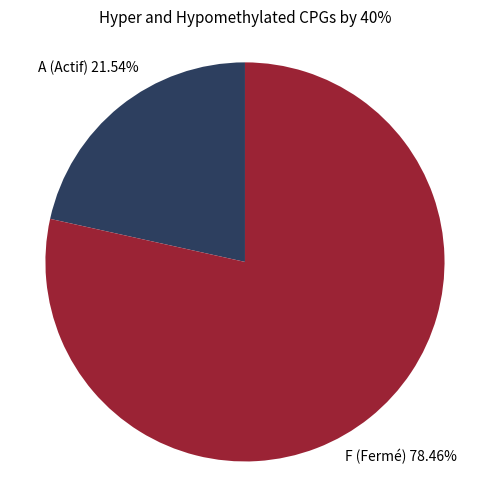

Count the number of slices in the pie.

2